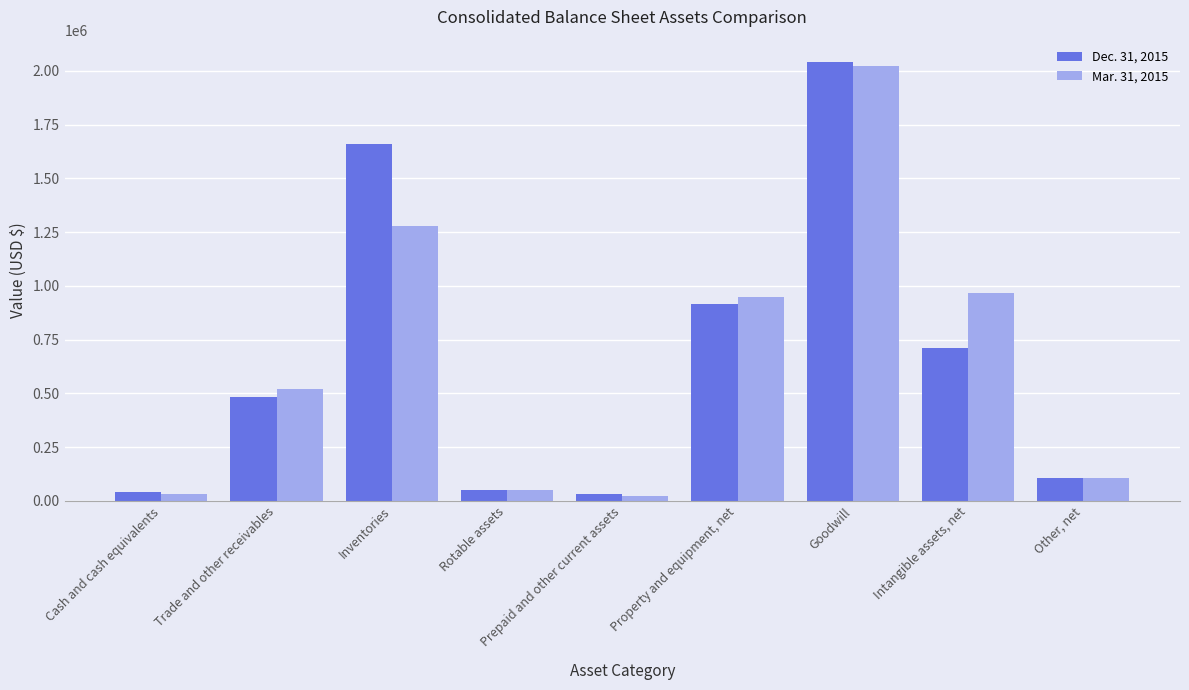

What is the difference between the maximum and minimum values in the Mar. 31, 2015 series?

2001777